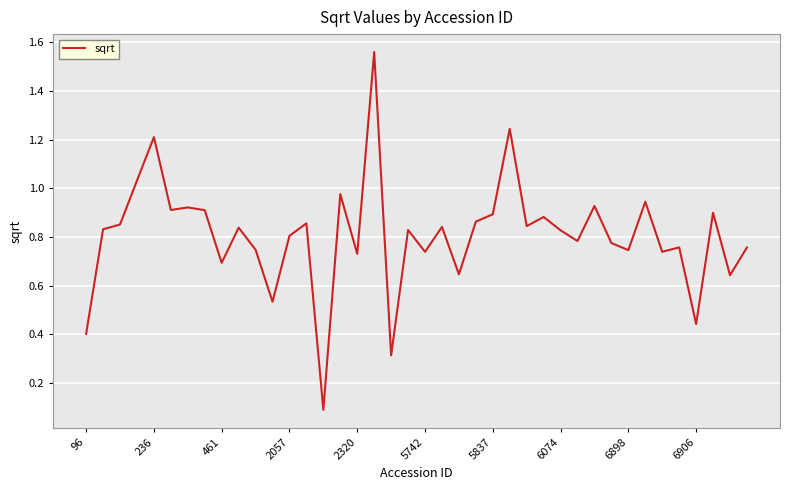

What is the difference between the maximum and minimum values?

1.5